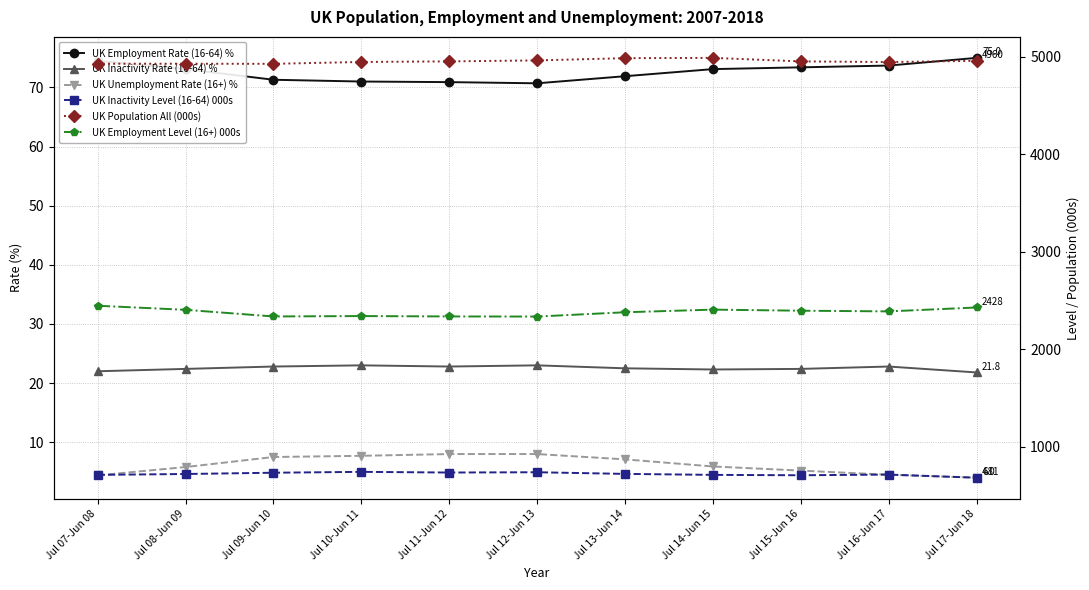

How many lines are shown in the chart?

6